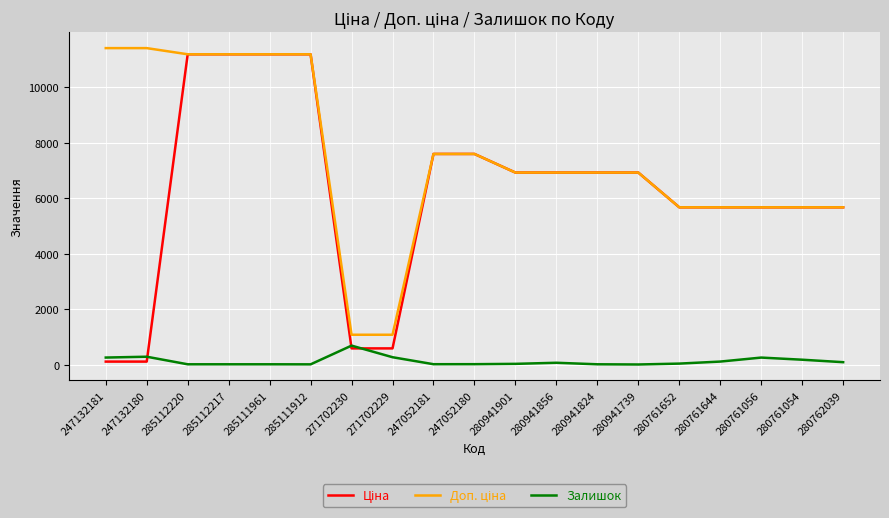

Does the chart have visible grid lines?

Yes